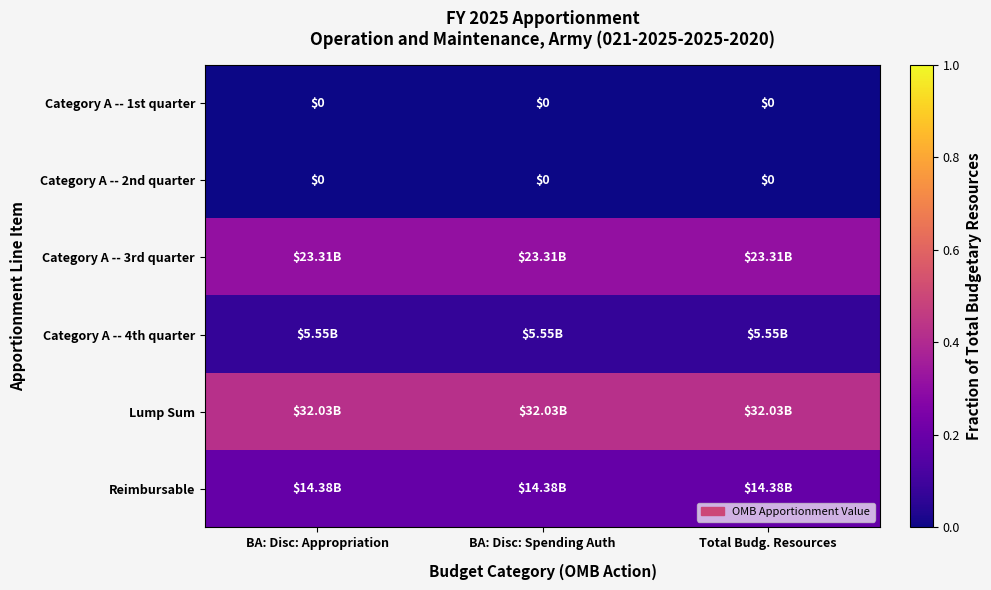

Where is Category A -- 2nd quarter nearest to the value 0?

BA: Disc: Appropriation